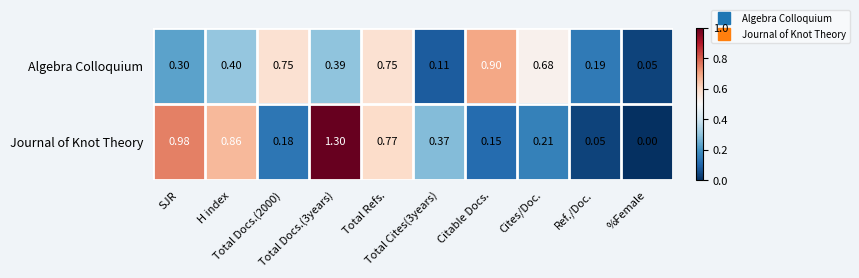

List the series in order of their peak value, highest first.

Journal of Knot Theory, Algebra Colloquium